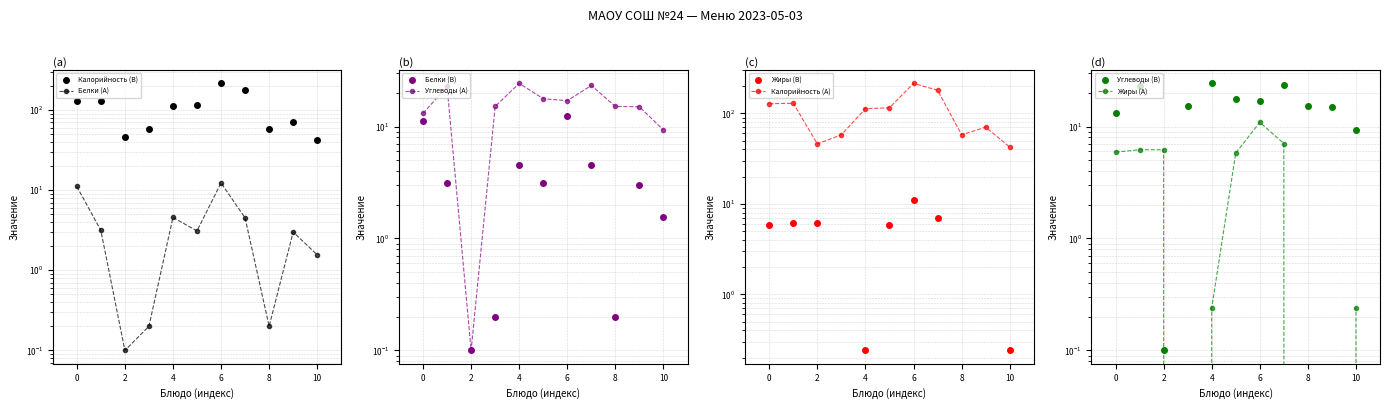

In Белки, how many points are higher than both neighbors (excluding endpoints)?

3